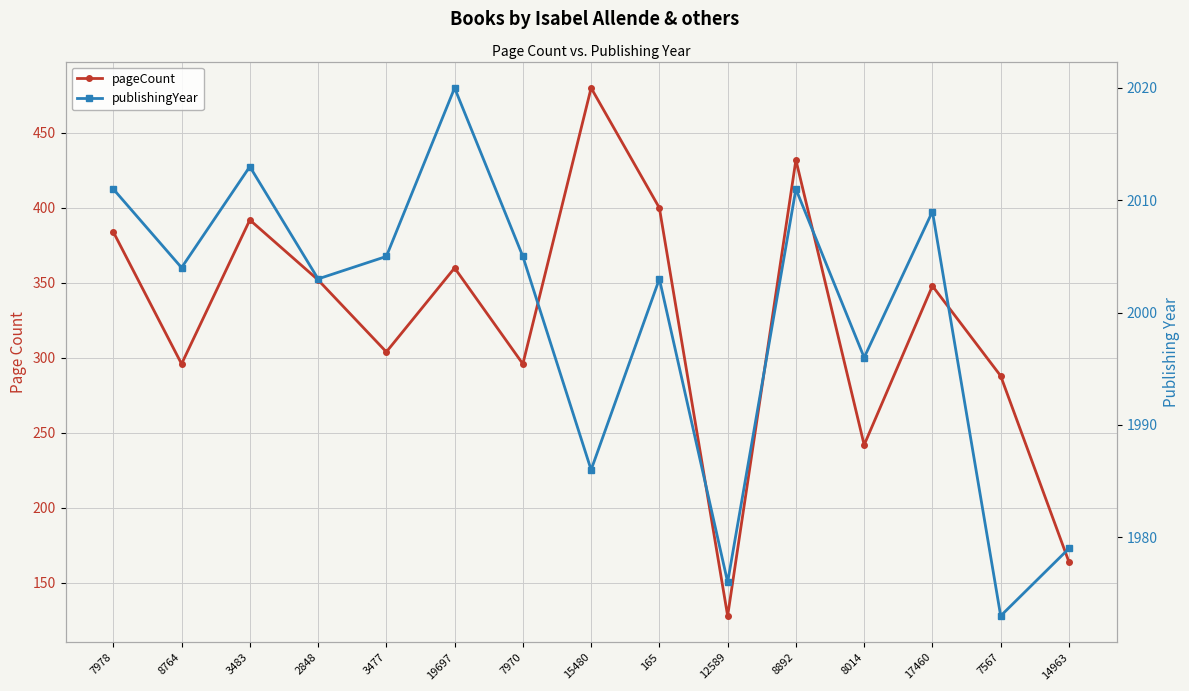

List the series in order of their overall mean, highest first.

publishingYear, pageCount